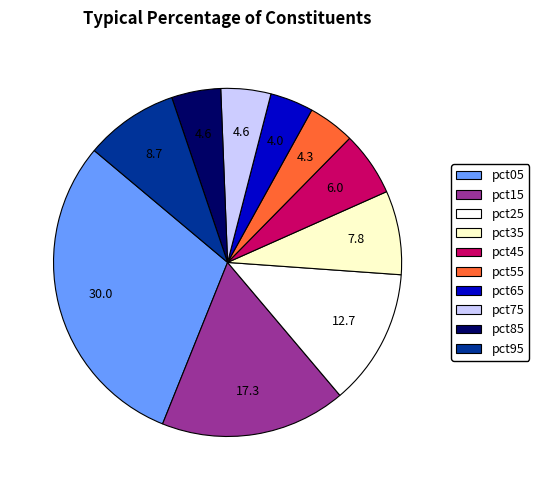

True or false: pct55 accounts for 4% of the total.

True